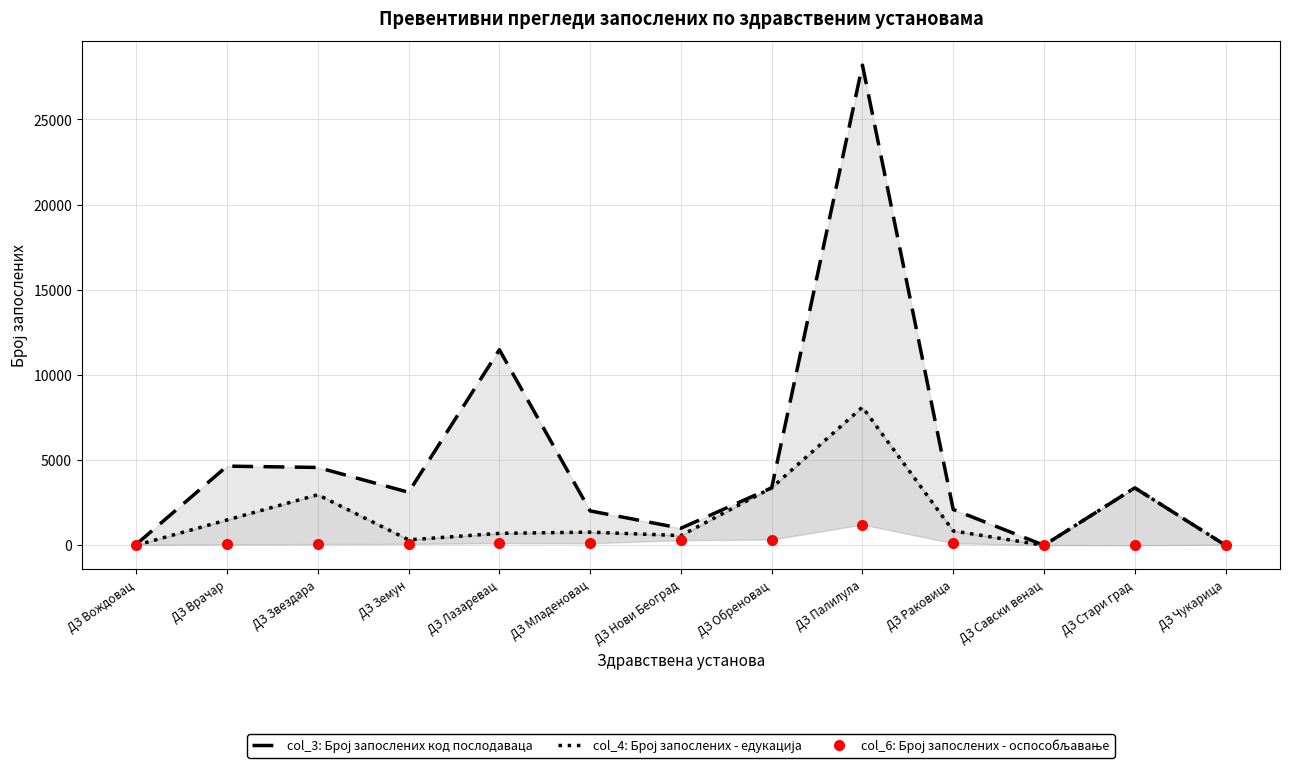

Which has a higher value, ДЗ Звездара or ДЗ Стари град?

ДЗ Звездара